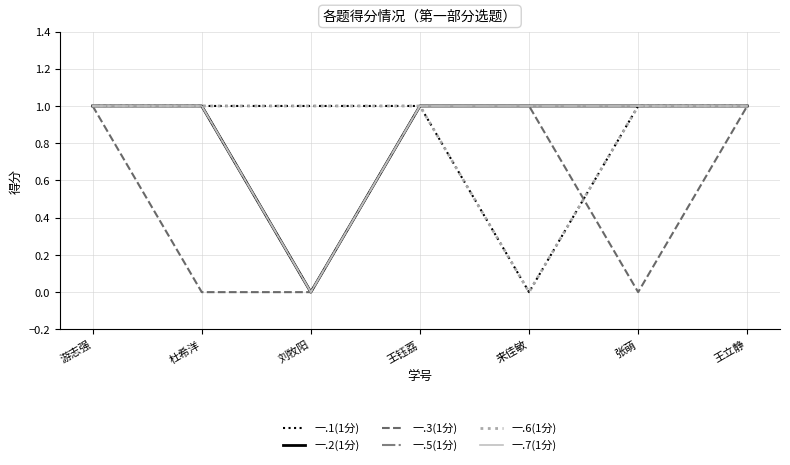

Is this an area chart (filled region under the line)?

No